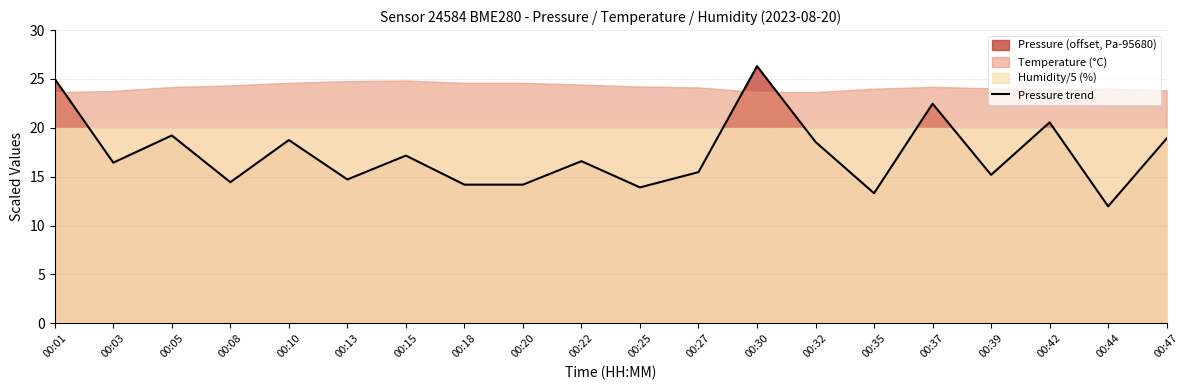

Where is the first local minimum?

00:03